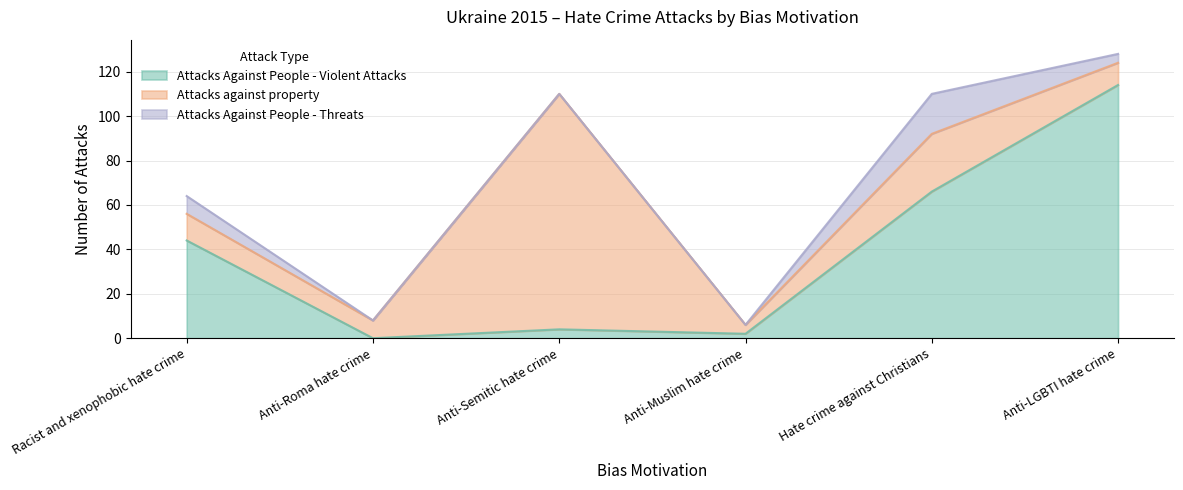

What is the maximum value for Attacks Against People - Violent Attacks?

114